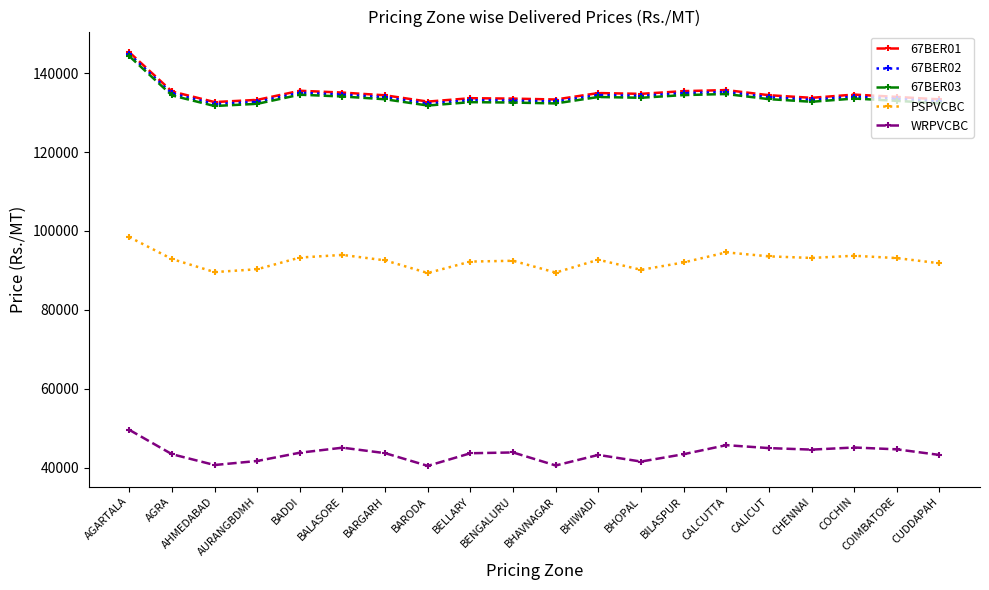

What is the spread (max minus min) of values at BARGARH?

90770